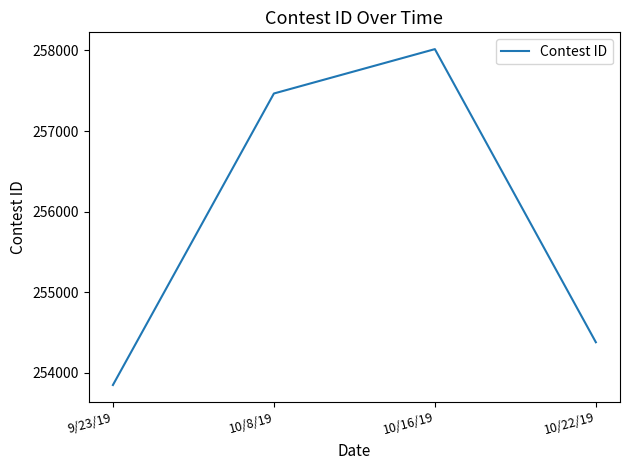

Reading left to right, extract all data points from this chart.

253846	257466	258017	254377